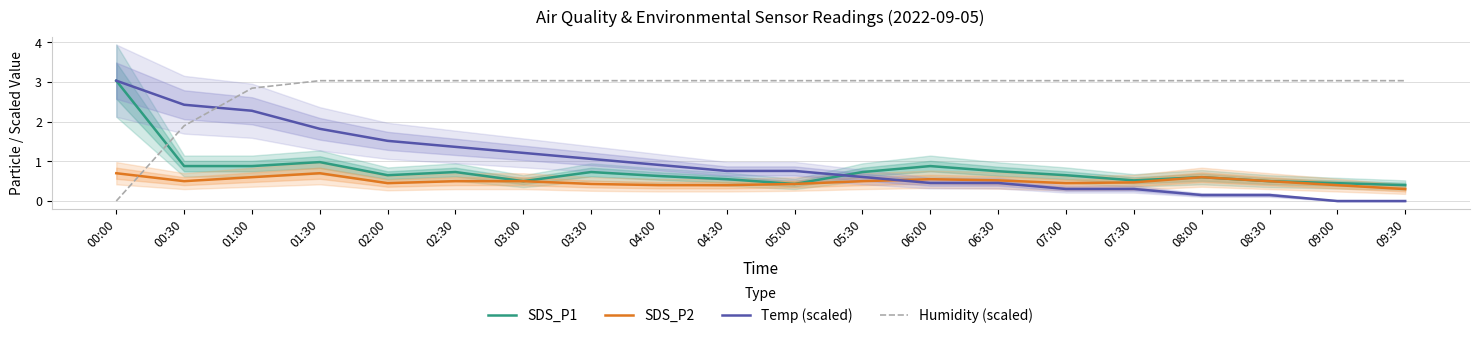

What is the difference between the maximum and minimum values in the SDS_P1 series?

2.6